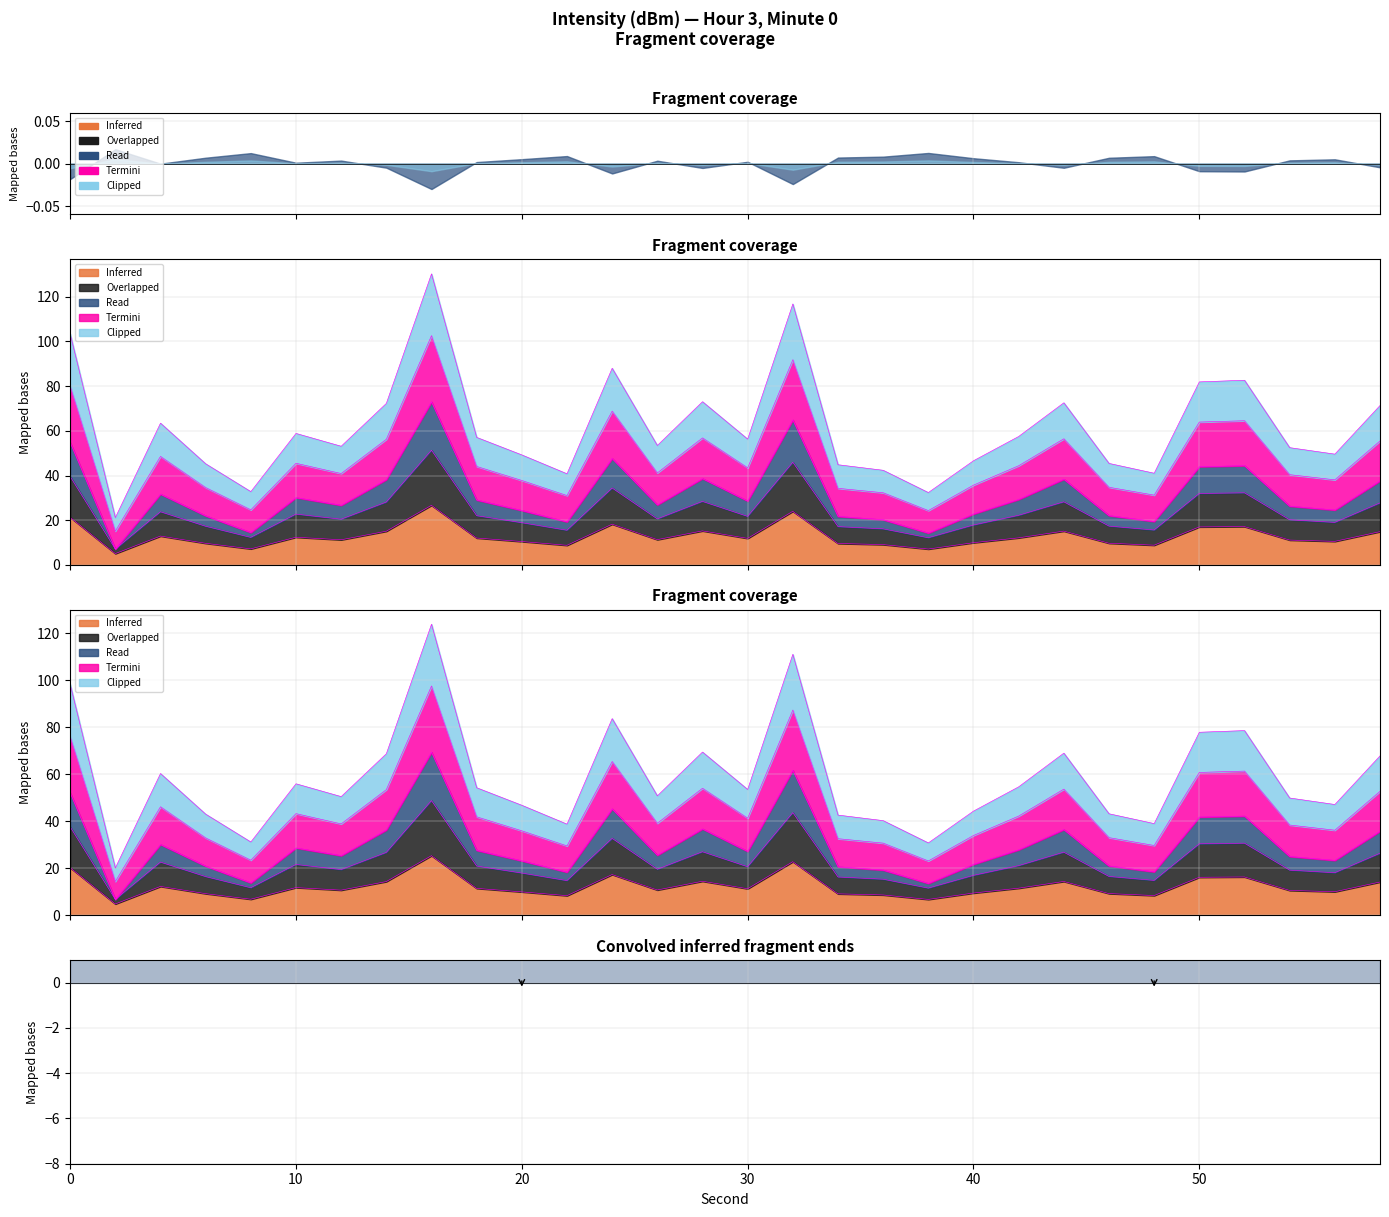

What is the sum of the Overlapped values at 32 and 44?

70.4